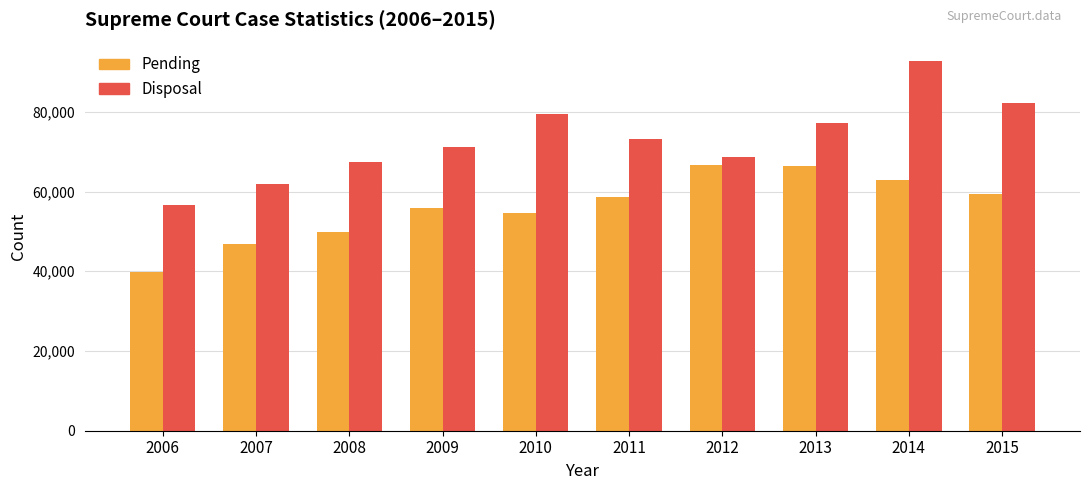

Which label corresponds to the smallest value in the chart?

2006